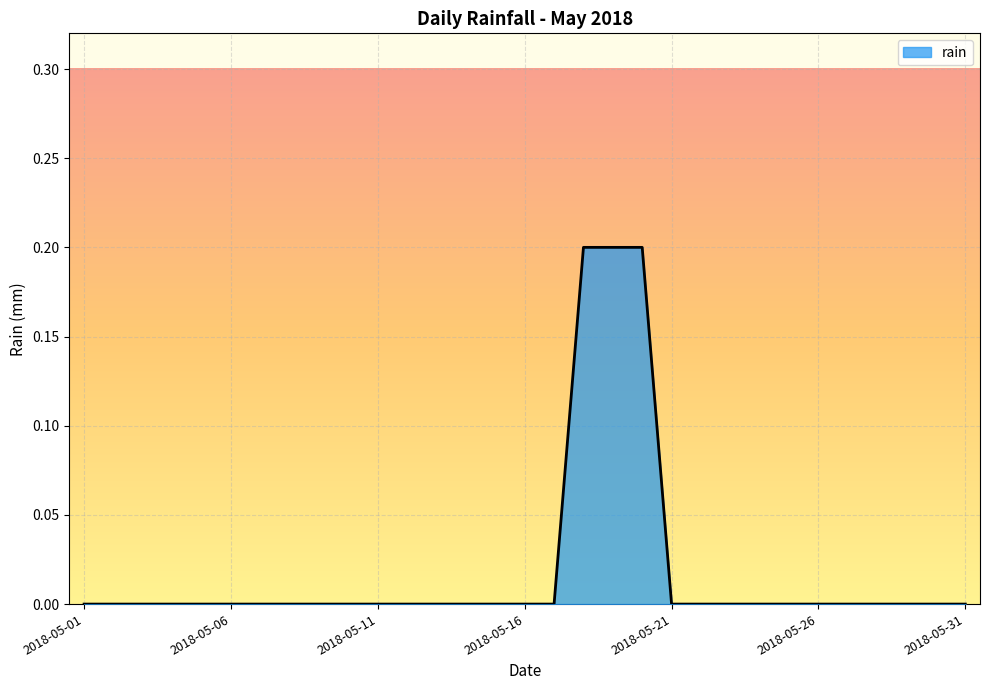

What is the difference between the maximum and minimum values?

0.2